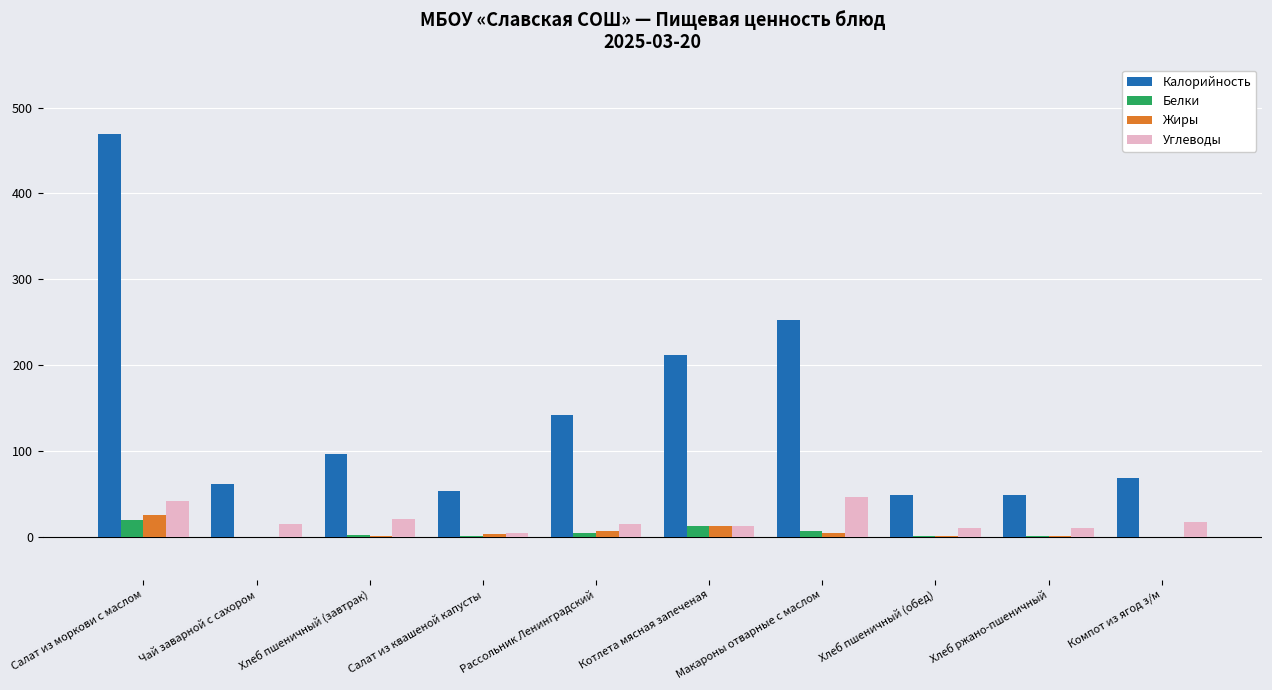

What is the maximum value shown in the chart?

469.7